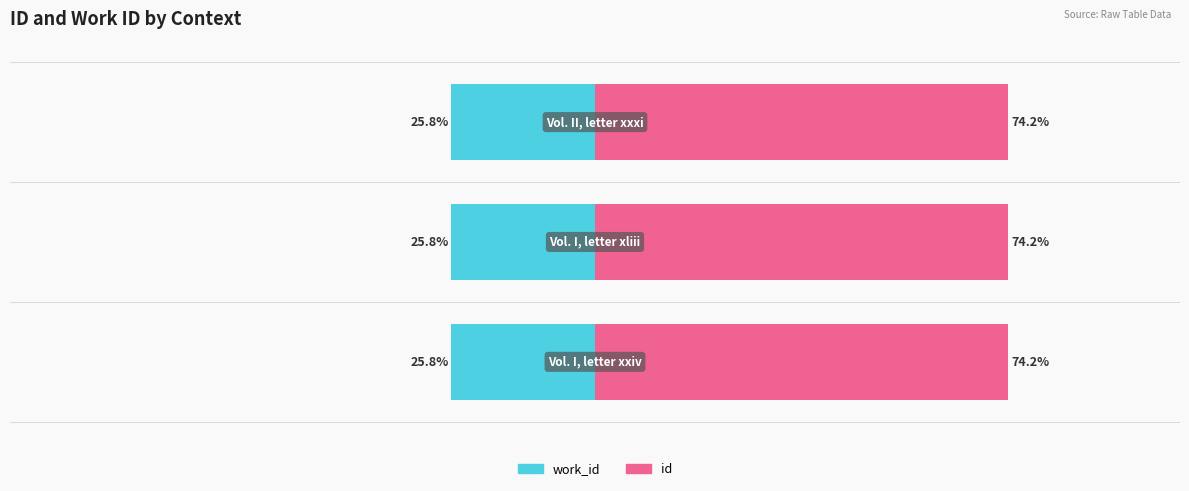

Is the value of id at 1 greater than the value of work_id at 1?

Yes